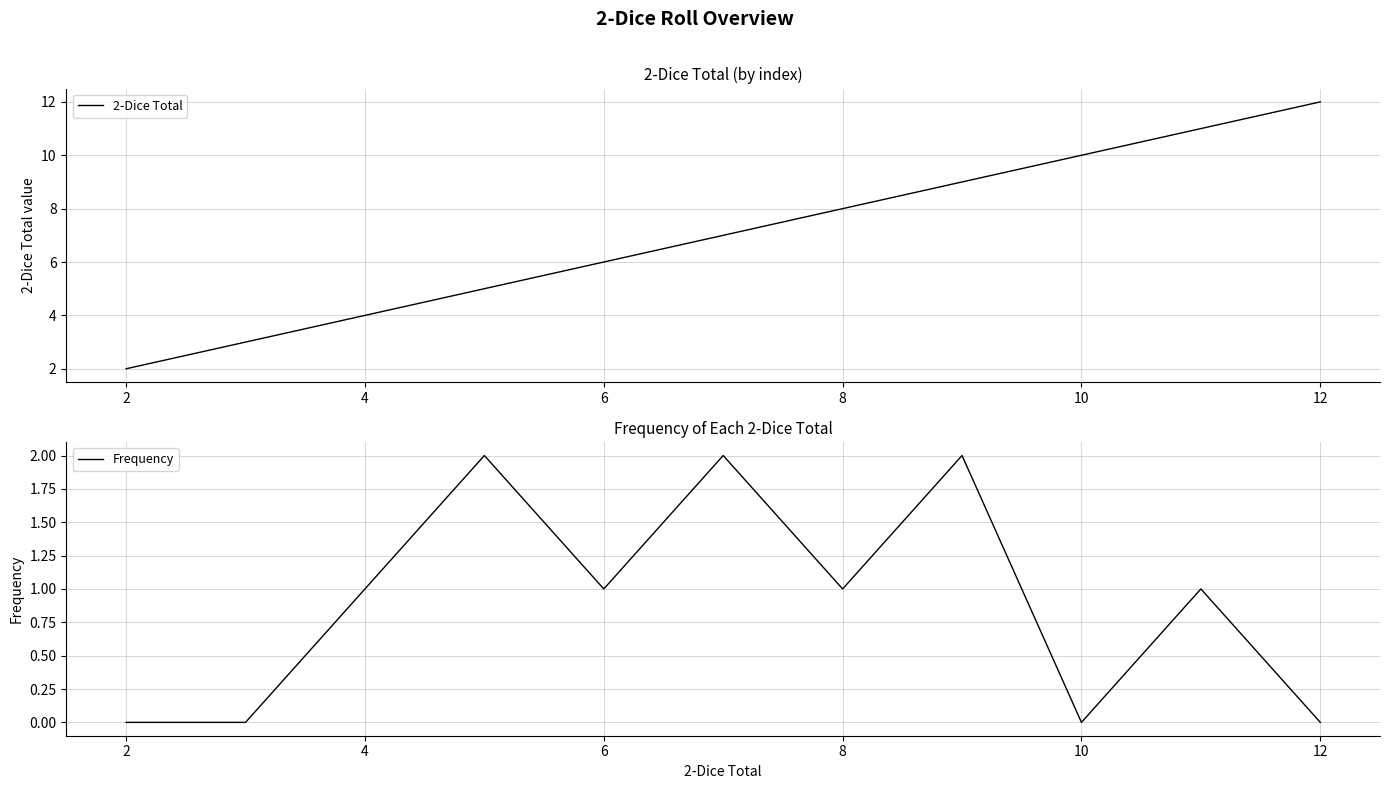

The Frequency series shows 0 at 12. True or false?

True